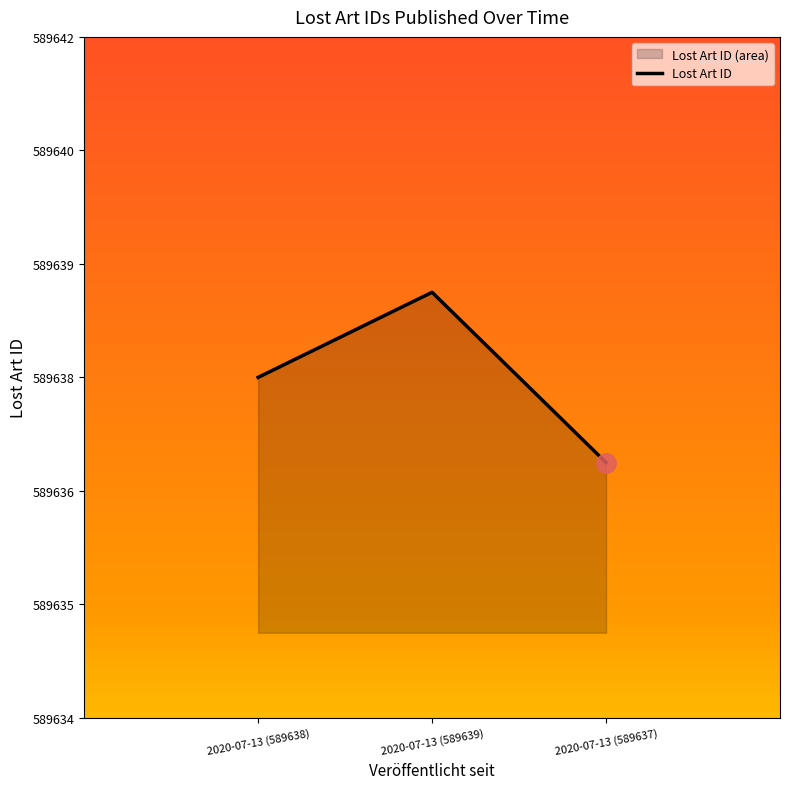

How many values are between 589637 and 589639?

3